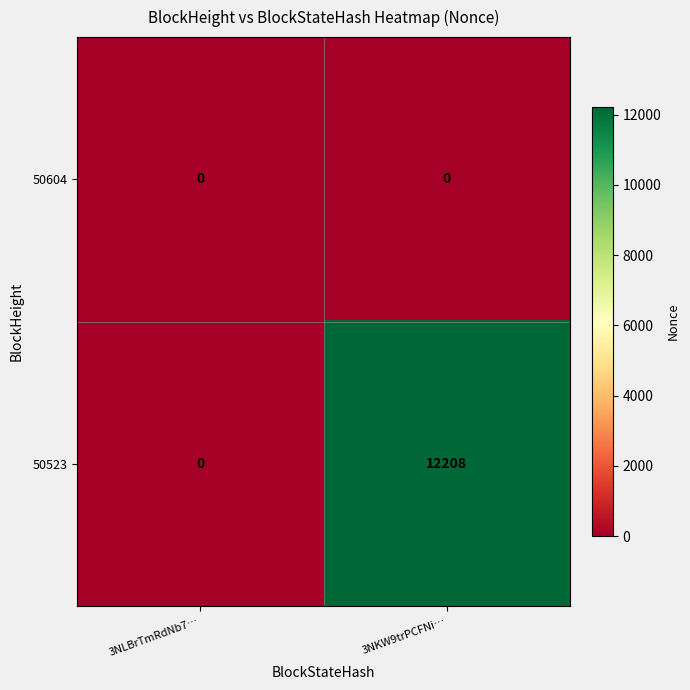

At how many categories does at least one series exceed 1440?

1